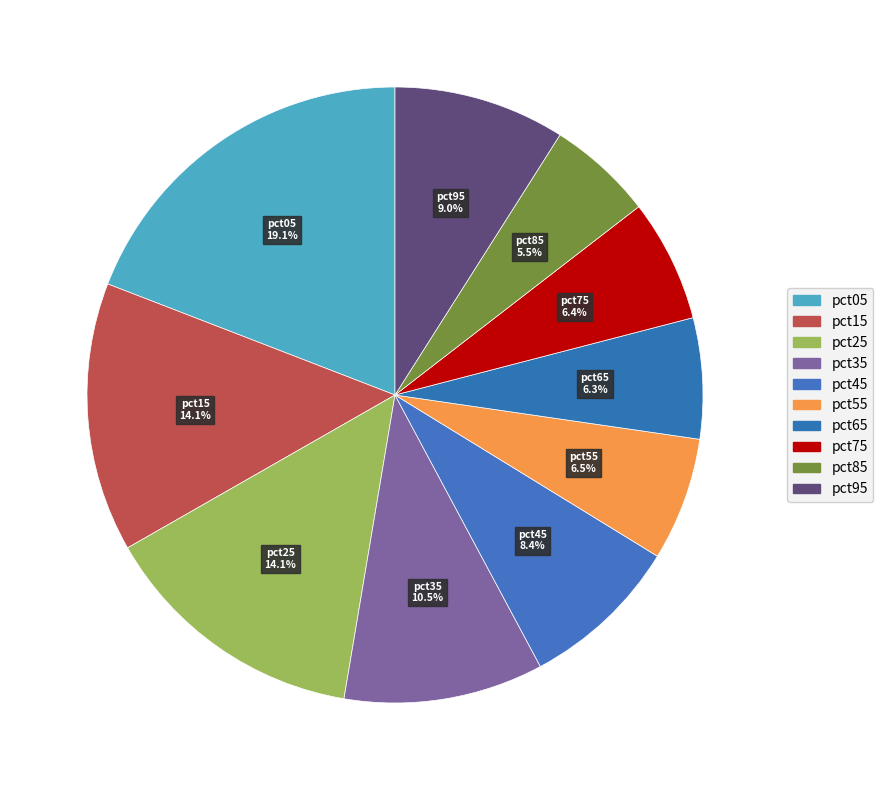

To the nearest percent, what percentage of the pie is pct35?

10%